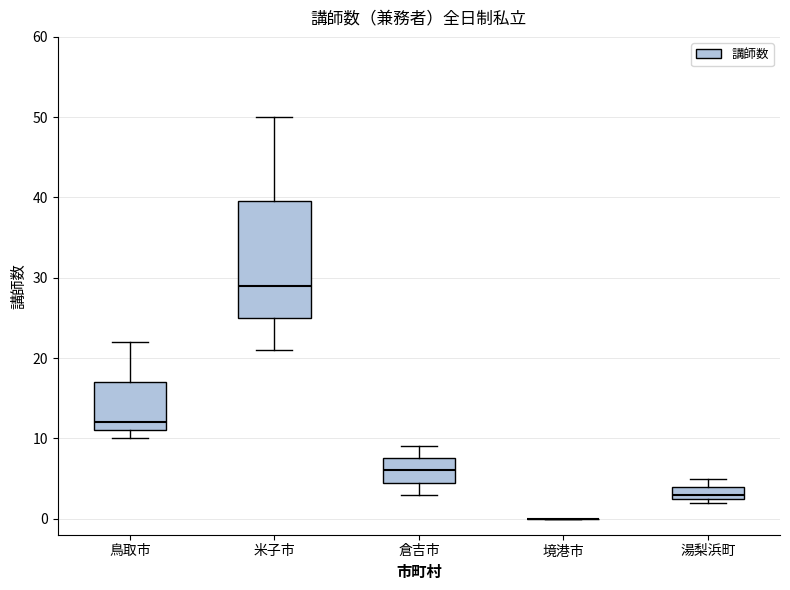

Reading left to right, read every box against the y-axis: the position of its median line, the range the box covers, and the ends of its whiskers. The values are not printed on the chart, so give them approximately, as read against the axis.

鳥取市: median 12, box 11 to 17, whiskers 10 to 22
米子市: median 29, box 25 to 40, whiskers 21 to 50
倉吉市: median 6, box 5 to 8, whiskers 3 to 9
境港市: box collapsed to a line at 0, whiskers 0 to 0
湯梨浜町: median 3 (just above the box's lower edge), box 3 to 4, whiskers 2 to 5